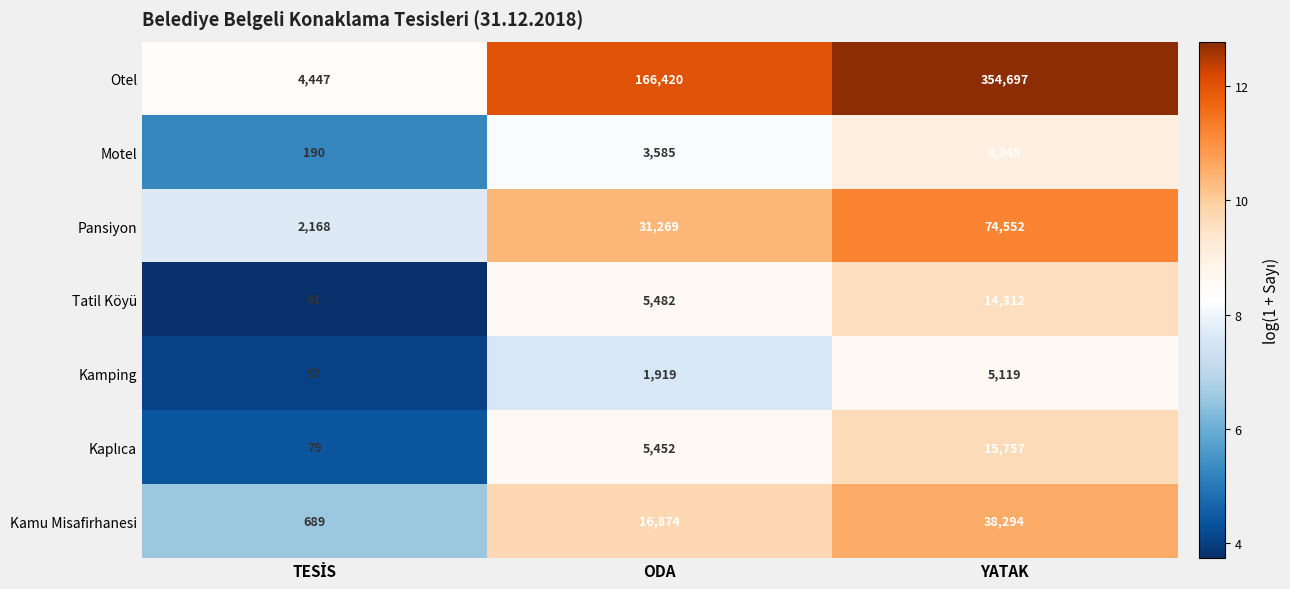

What is the maximum value shown in the chart?

354697